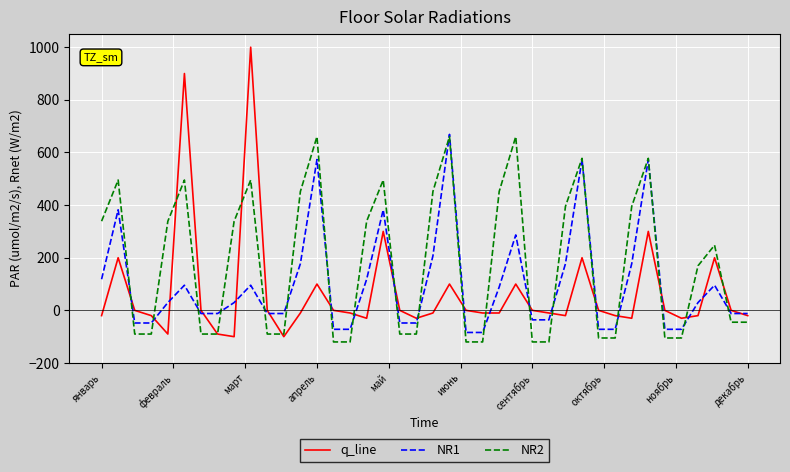

What is the lowest value of the NR2 series?

-120.0